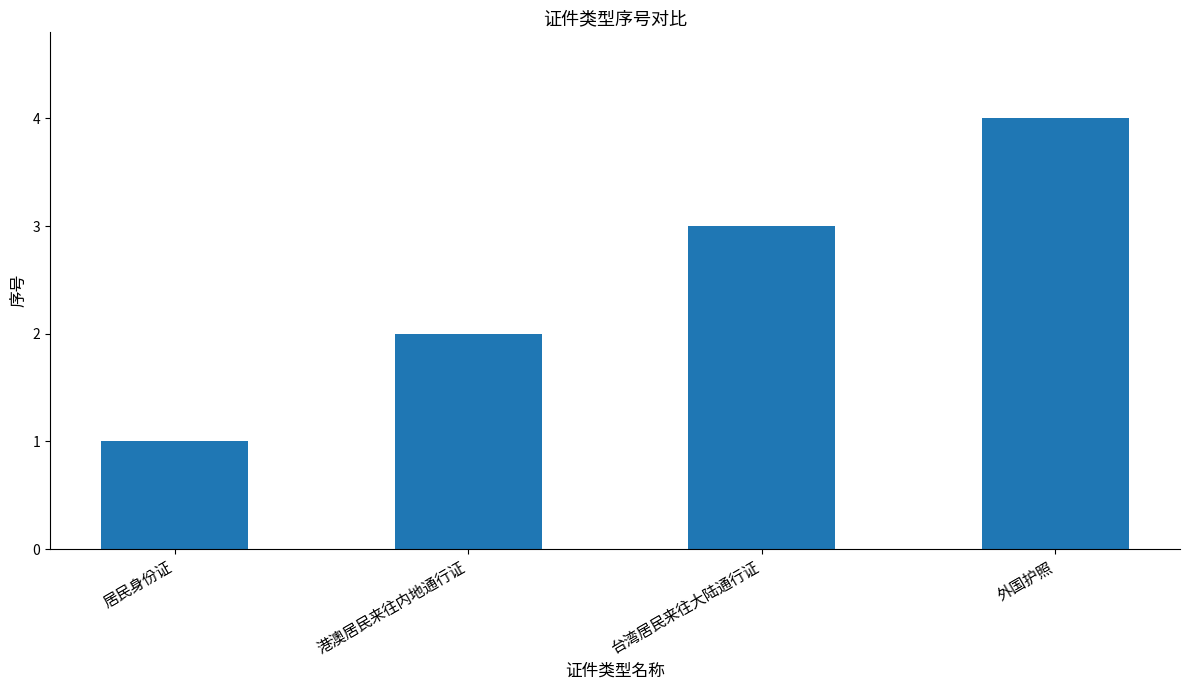

What is the sum of the values at 外国护照 and 居民身份证?

5